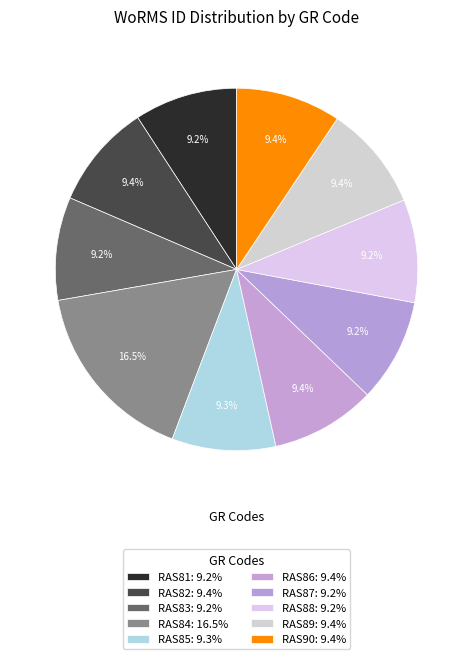

To the nearest percent, what is the average slice percentage?

10%